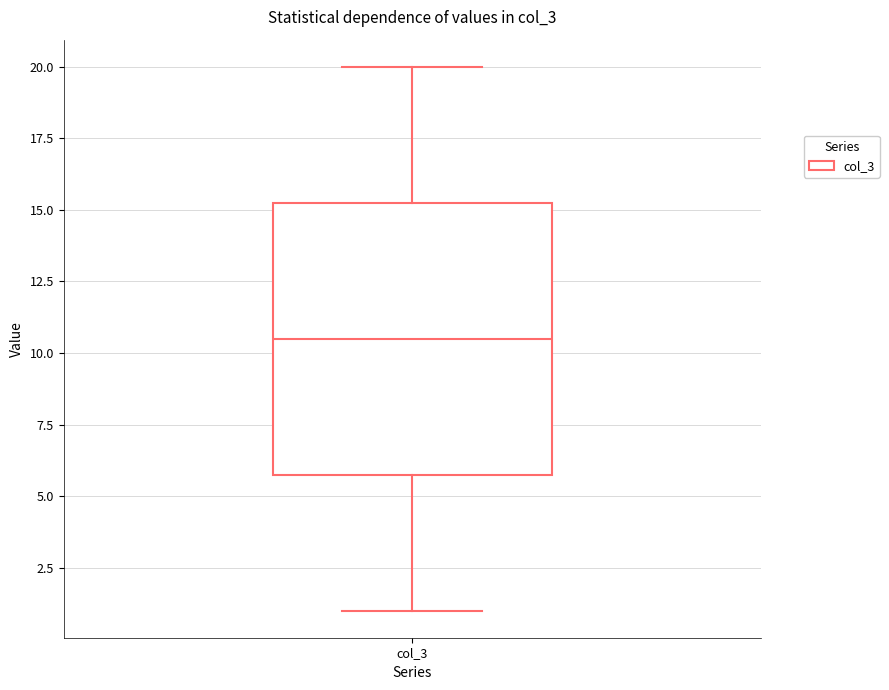

Where is the upper edge of the box for col_3 on the y-axis? The values are not printed on the chart, so give them approximately, as read against the axis.

15.5